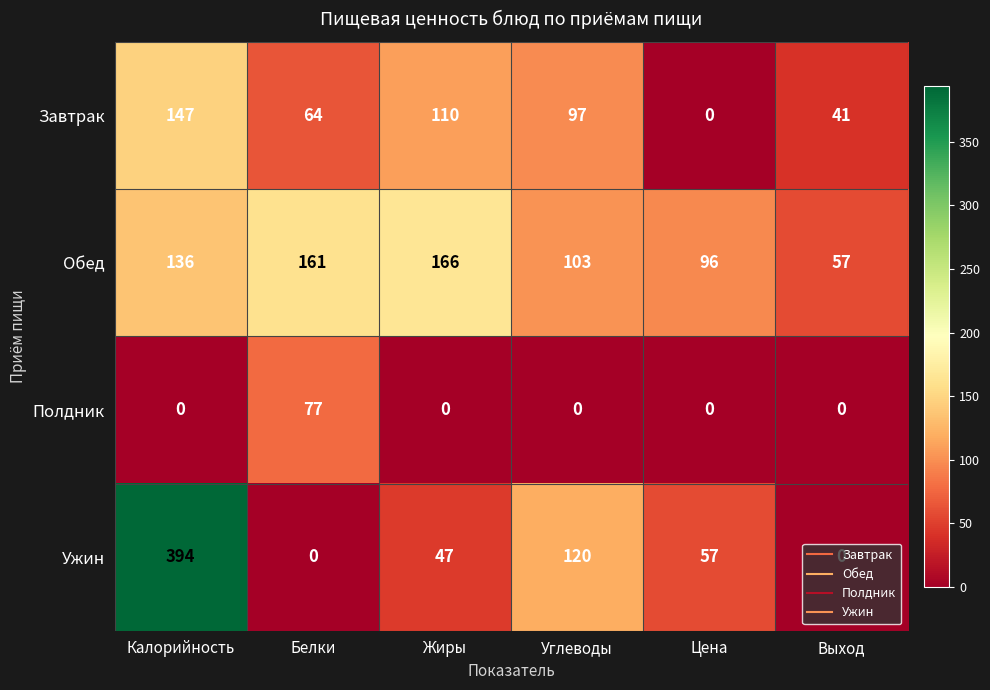

At which label does Завтрак first exceed 97?

Калорийность